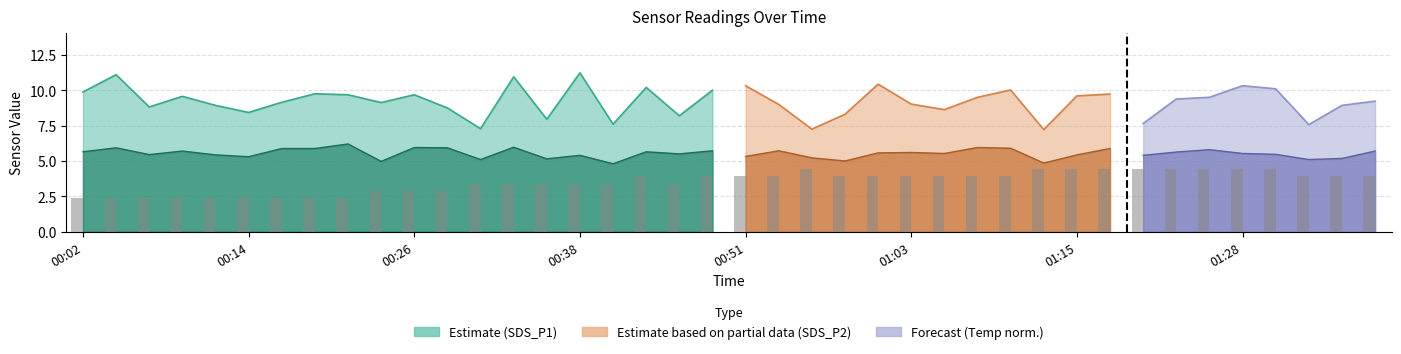

How many values are below 3?

12